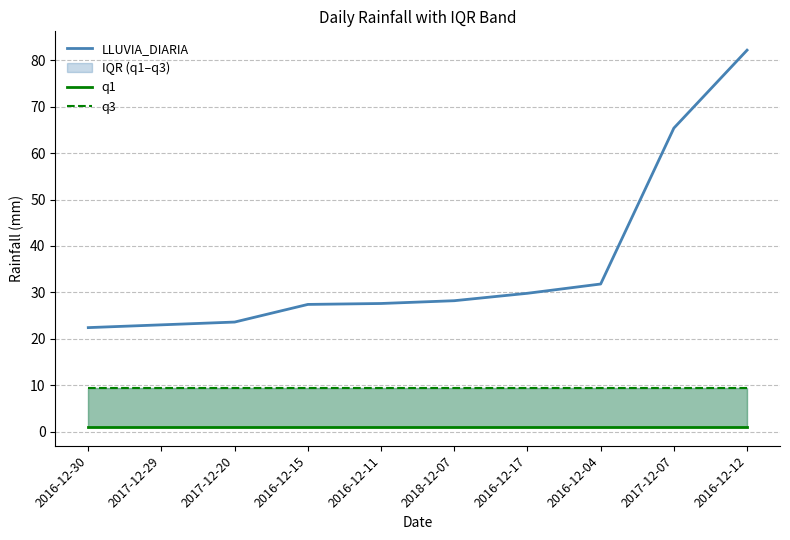

At which label does LLUVIA_DIARIA reach its peak?

2016-12-12